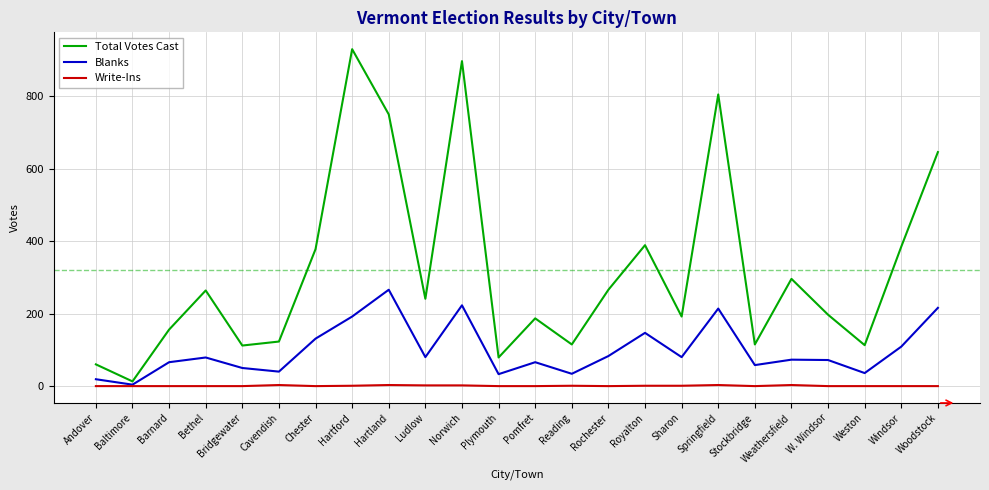

How many values in the Write-Ins series exceed 0?

10